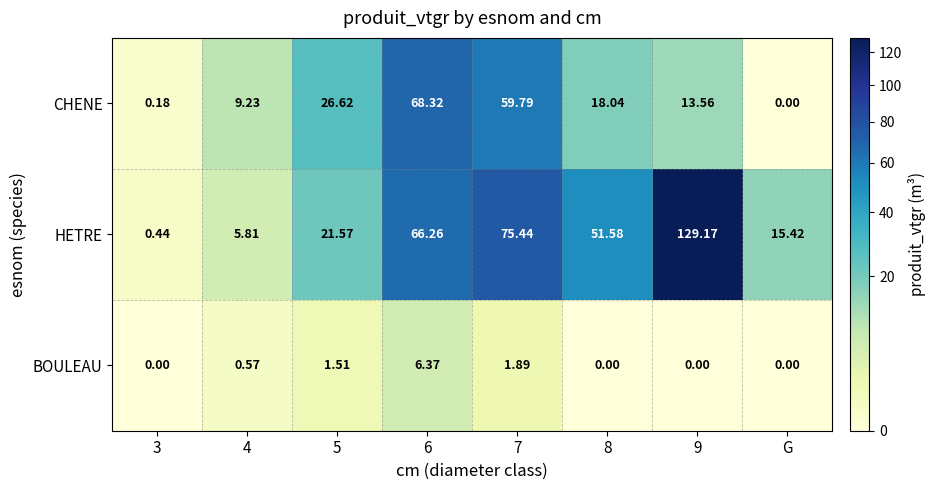

Rank the series at 4 from lowest to highest value.

BOULEAU, HETRE, CHENE